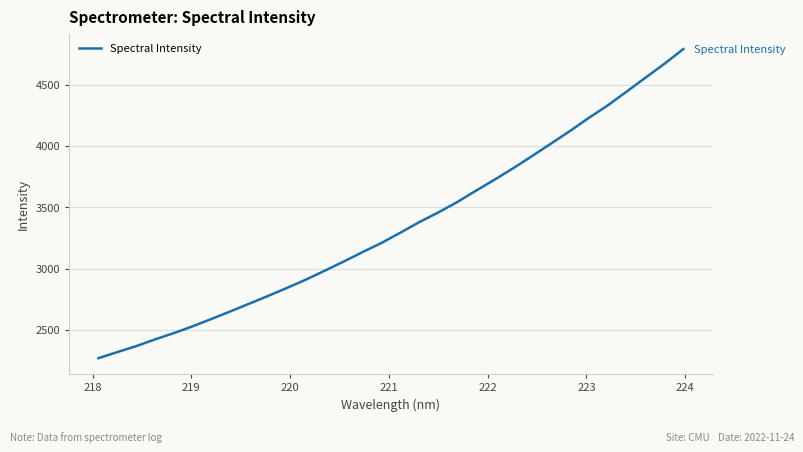

How many distinct data groups are displayed?

1